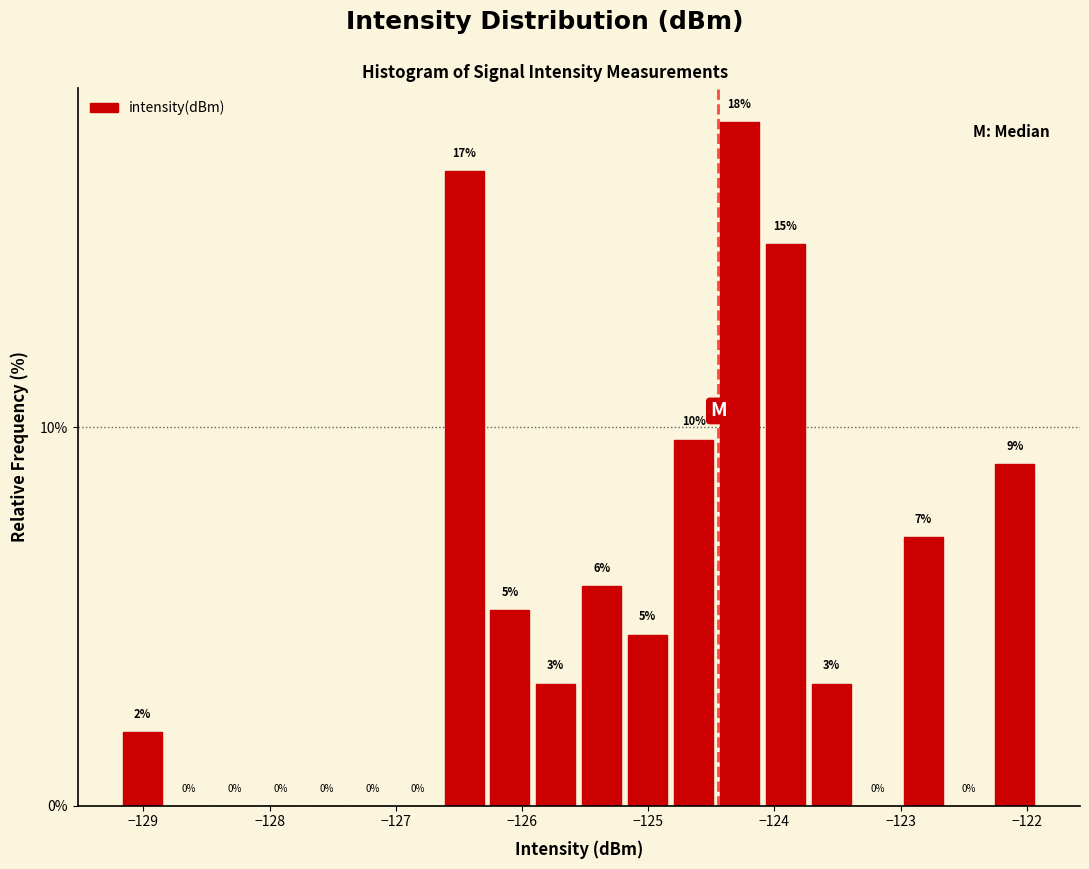

Around what value on the x-axis is the tallest bar? Give the approximate position of its centre, as read against the axis.

-124.3